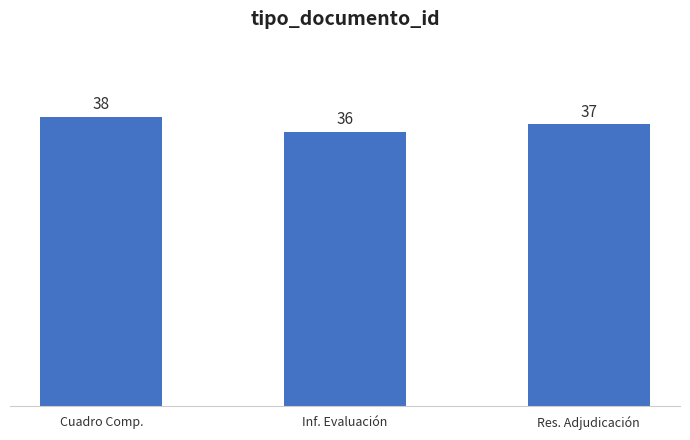

How many bars are there in total?

3